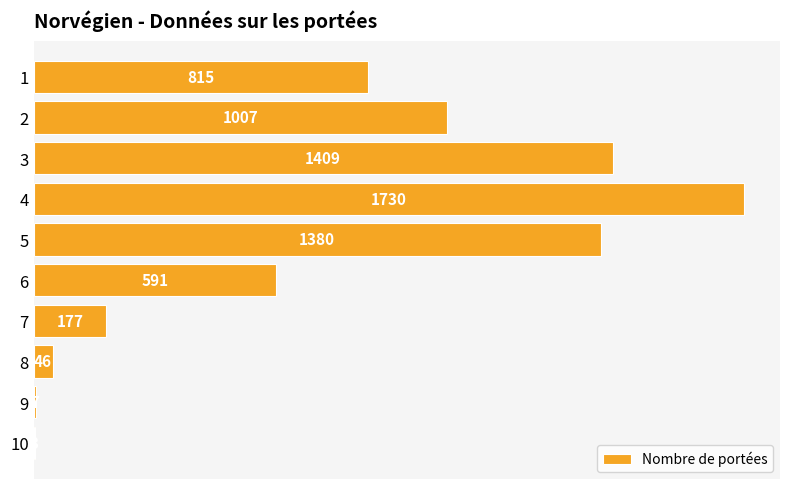

What is the ratio of the value at 4 to the value at 8?

37.6